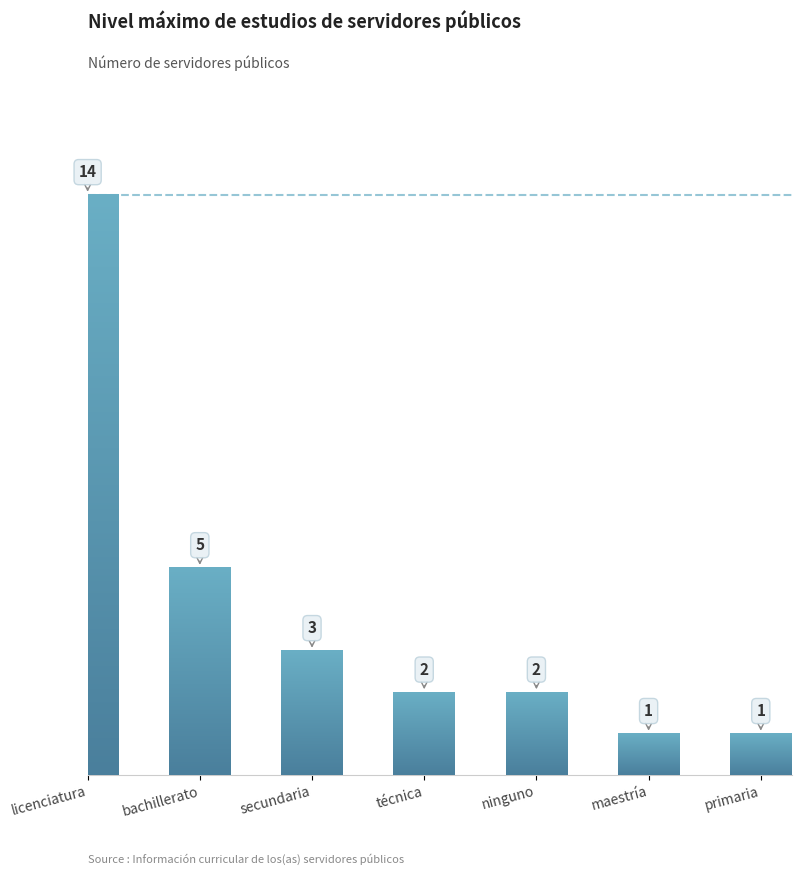

Which category has the lowest value across all series?

maestría